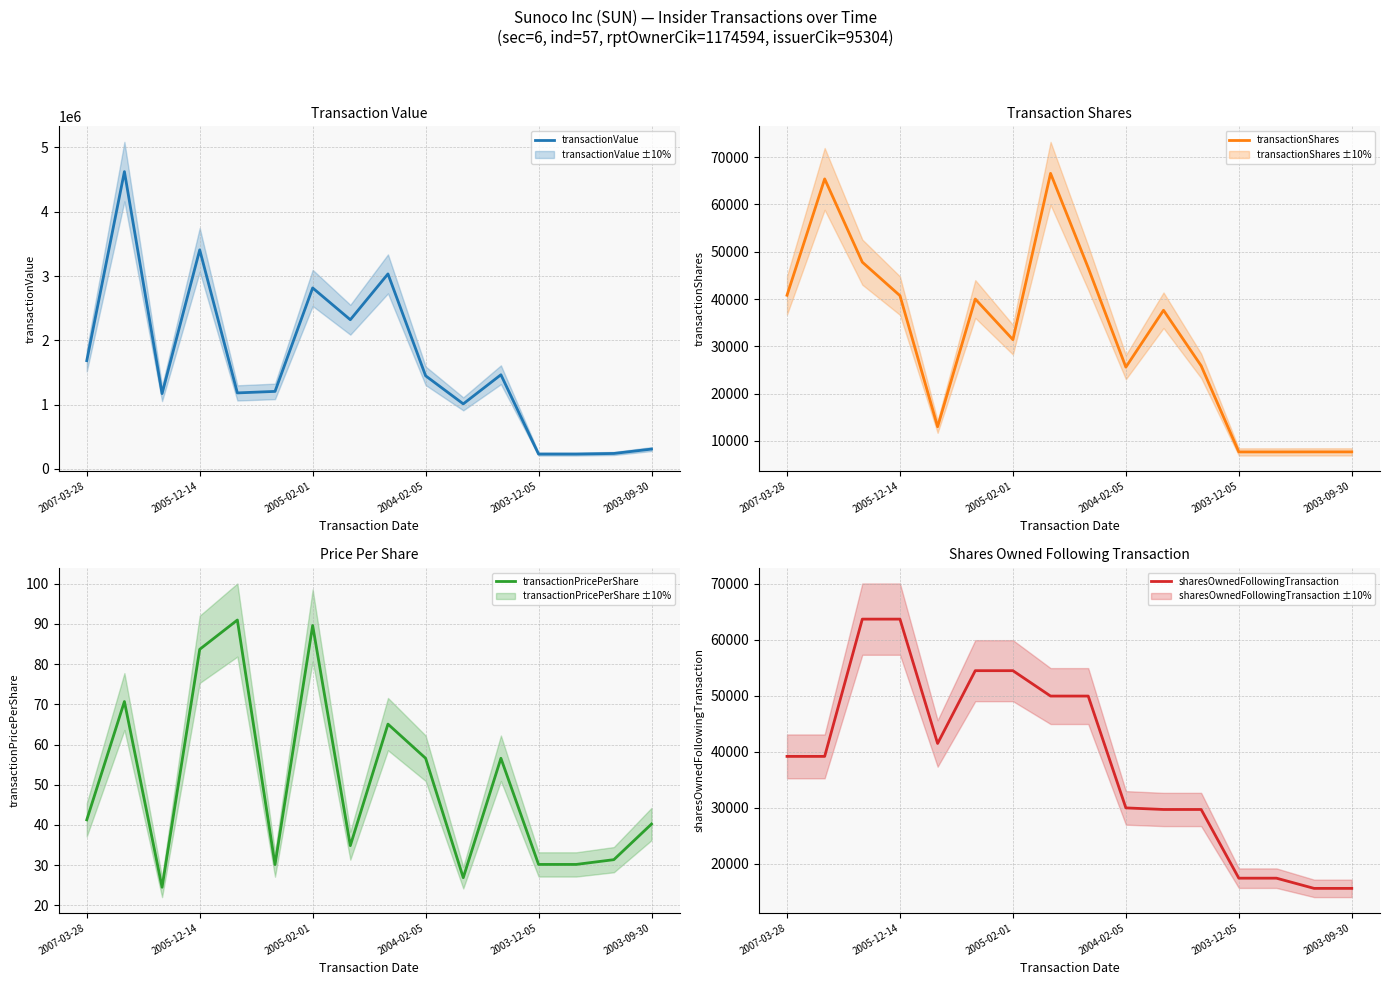

Reading left to right, transcribe all the data shown in this chart.

transactionValue: 1684224.0	4623516.0	1171578.0	3406749.0	1182539.0	1206000.0	2814694.0	2320449.0	3032803.0	1448681.0	1012047.0	1464696.0	231557.0	231557.0	240960.0	309002.0
transactionShares: 40800.0	65400.0	47800.0	40712.0	13000.0	40000.0	31410.0	66570.0	46600.0	25600.0	37625.0	25883.0	7670.0	7670.0	7680.0	7680.0
transactionPricePerShare: 41.3	70.7	24.5	83.7	91.0	30.1	89.6	34.9	65.1	56.6	26.9	56.6	30.2	30.2	31.4	40.2
sharesOwnedFollowingTransaction: 39185.0	39185.0	63699.0	63699.0	41492.0	54492.0	54492.0	49958.0	49958.0	29988.0	29705.0	29705.0	17437.0	17437.0	15614.0	15614.0